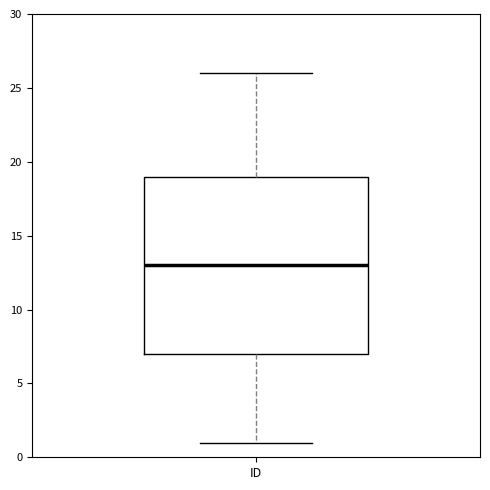

Read this box plot against the y-axis: the position of the median line, the range covered by the box, and the ends of both whiskers. The values are not printed on the chart, so give them approximately, as read against the axis.

median 13, box 7 to 19, whiskers 1 to 26